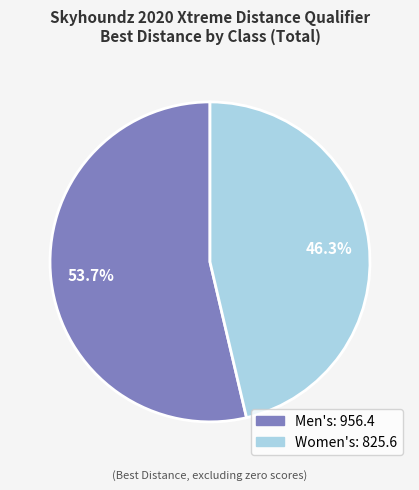

To the nearest percent, what percentage of the pie is Men's?

54%